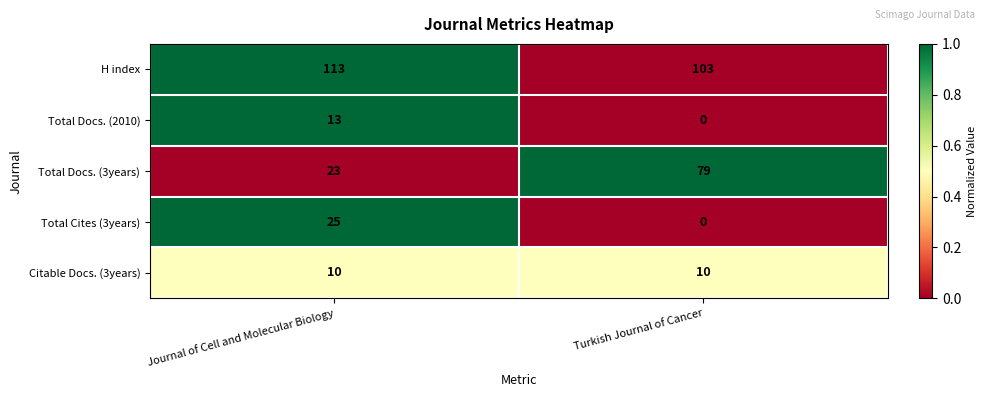

Reading right to left, list all the values displayed in this chart.

H index: Turkish Journal of Cancer=103	Journal of Cell and Molecular Biology=113
Total Docs. (2010): Turkish Journal of Cancer=0	Journal of Cell and Molecular Biology=13
Total Docs. (3years): Turkish Journal of Cancer=79	Journal of Cell and Molecular Biology=23
Total Cites (3years): Turkish Journal of Cancer=0	Journal of Cell and Molecular Biology=25
Citable Docs. (3years): Turkish Journal of Cancer=10	Journal of Cell and Molecular Biology=10